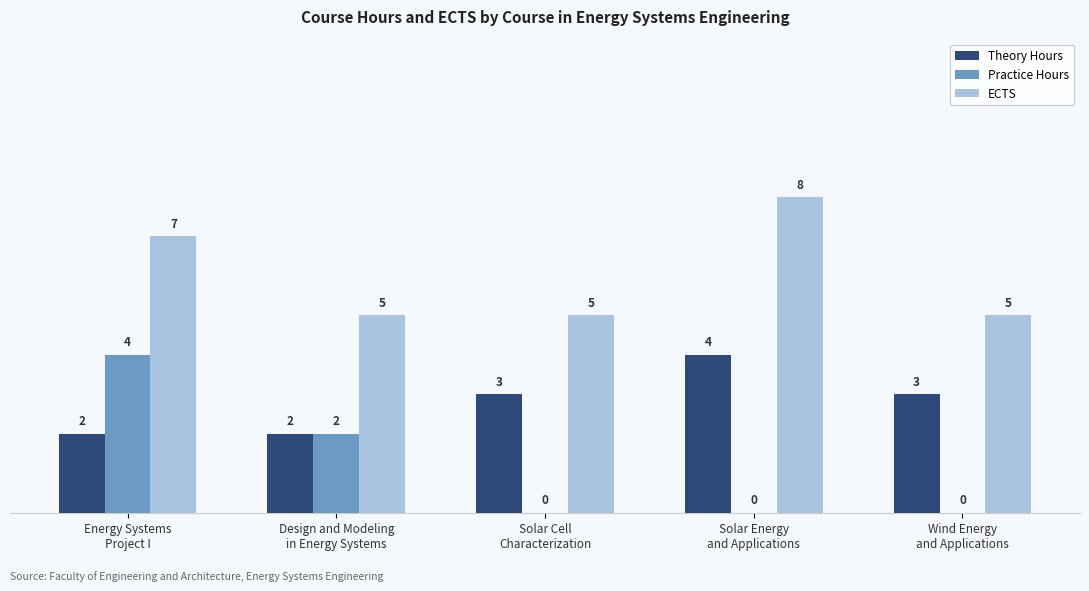

What is the greatest value displayed?

8